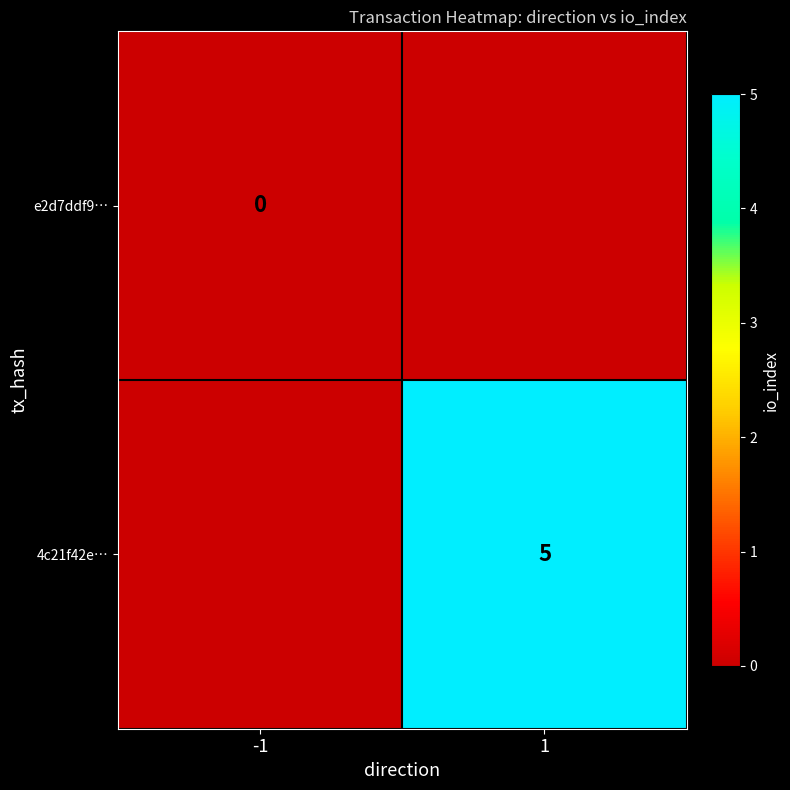

The value of 4c21f42e… at 1 is 7. True or false?

False